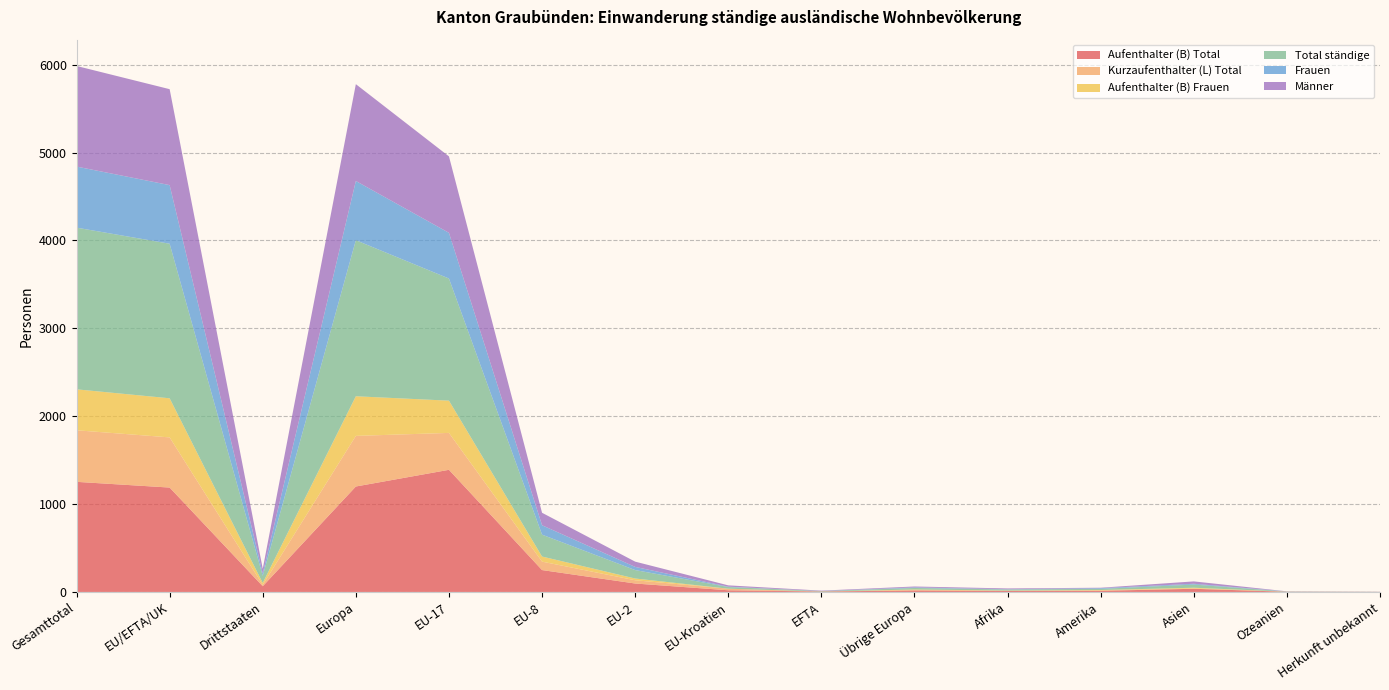

Reading right to left, transcribe all the data shown in this chart.

Aufenthalter (B) Total: Herkunft unbekannt=1	Ozeanien=2	Asien=36	Amerika=13	Afrika=12	Übrige Europa=17	EFTA=5	EU-Kroatien=19	EU-2=96	EU-8=249	EU-17=1390	Europa=1200	Drittstaaten=65	EU/EFTA/UK=1188	Gesamttotal=1253
Kurzaufenthalter (L) Total: Herkunft unbekannt=0	Ozeanien=1	Asien=4	Amerika=5	Afrika=1	Übrige Europa=5	EFTA=0	EU-Kroatien=18	EU-2=37	EU-8=96	EU-17=420	Europa=576	Drittstaaten=16	EU/EFTA/UK=571	Gesamttotal=587
Aufenthalter (B) Frauen: Herkunft unbekannt=0	Ozeanien=0	Asien=8	Amerika=4	Afrika=3	Übrige Europa=6	EFTA=0	EU-Kroatien=0	EU-2=20	EU-8=58	EU-17=367	Europa=451	Drittstaaten=21	EU/EFTA/UK=445	Gesamttotal=466
Total ständige: Herkunft unbekannt=1	Ozeanien=2	Asien=36	Amerika=13	Afrika=12	Übrige Europa=17	EFTA=5	EU-Kroatien=19	EU-2=96	EU-8=249	EU-17=1390	Europa=1776	Drittstaaten=81	EU/EFTA/UK=1759	Gesamttotal=1840
Frauen: Herkunft unbekannt=0	Ozeanien=1	Asien=9	Amerika=8	Afrika=3	Übrige Europa=7	EFTA=0	EU-Kroatien=4	EU-2=36	EU-8=107	EU-17=520	Europa=674	Drittstaaten=28	EU/EFTA/UK=667	Gesamttotal=695
Männer: Herkunft unbekannt=1	Ozeanien=1	Asien=27	Amerika=5	Afrika=9	Übrige Europa=10	EFTA=5	EU-Kroatien=15	EU-2=60	EU-8=142	EU-17=870	Europa=1102	Drittstaaten=53	EU/EFTA/UK=1092	Gesamttotal=1145